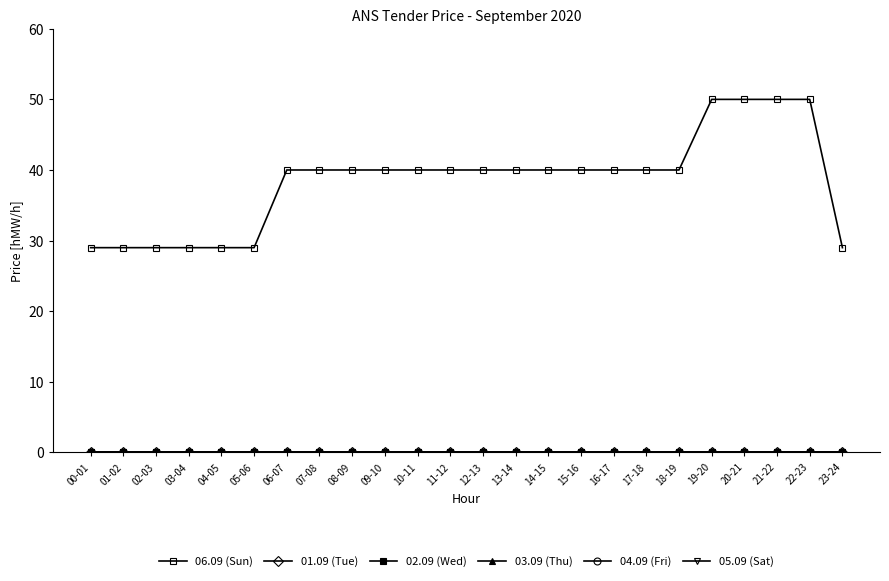

True or false: 01.09 (Tue) and 05.09 (Sat) cross at least once.

False